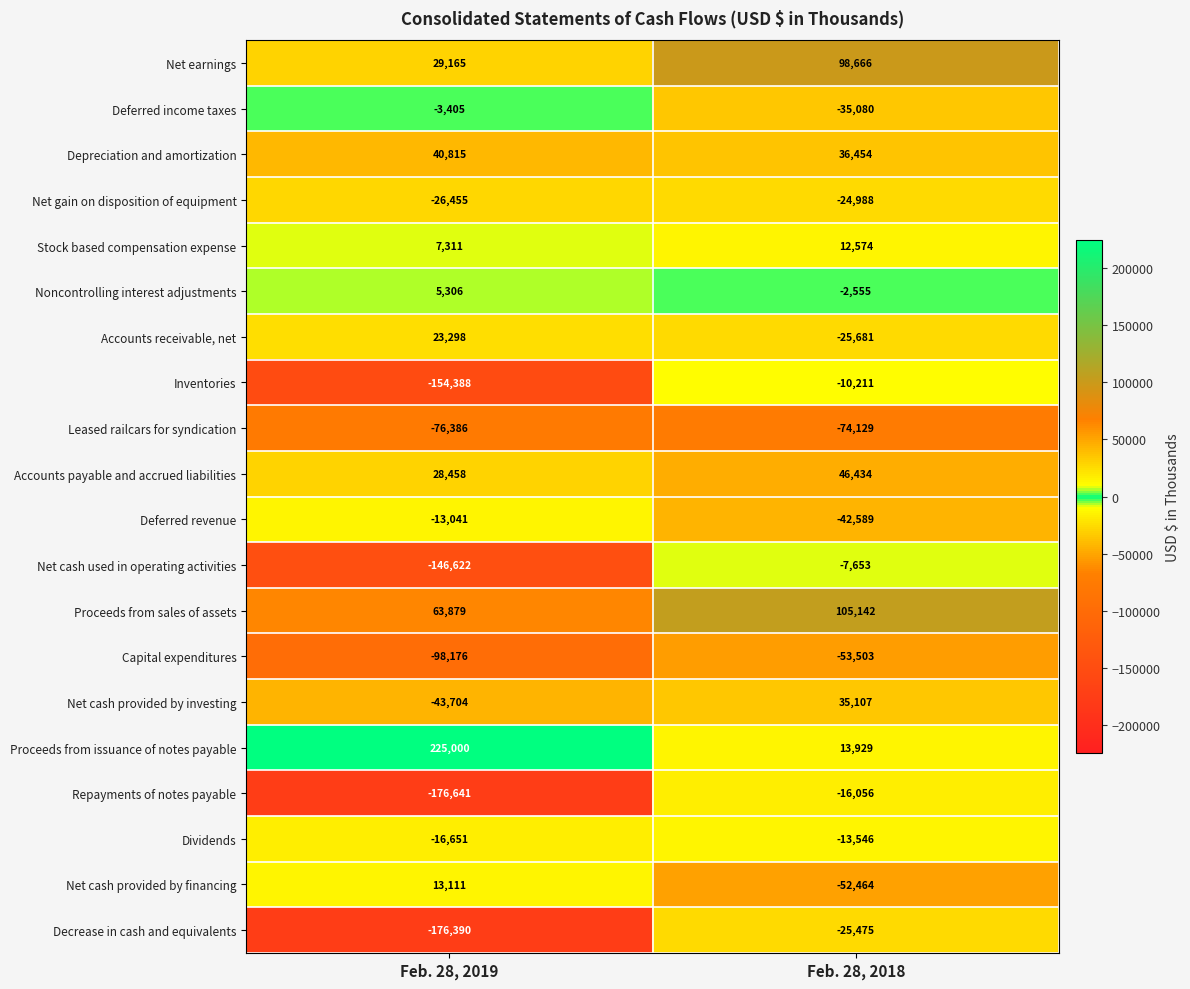

What is the sum of all Inventories values?

-164599